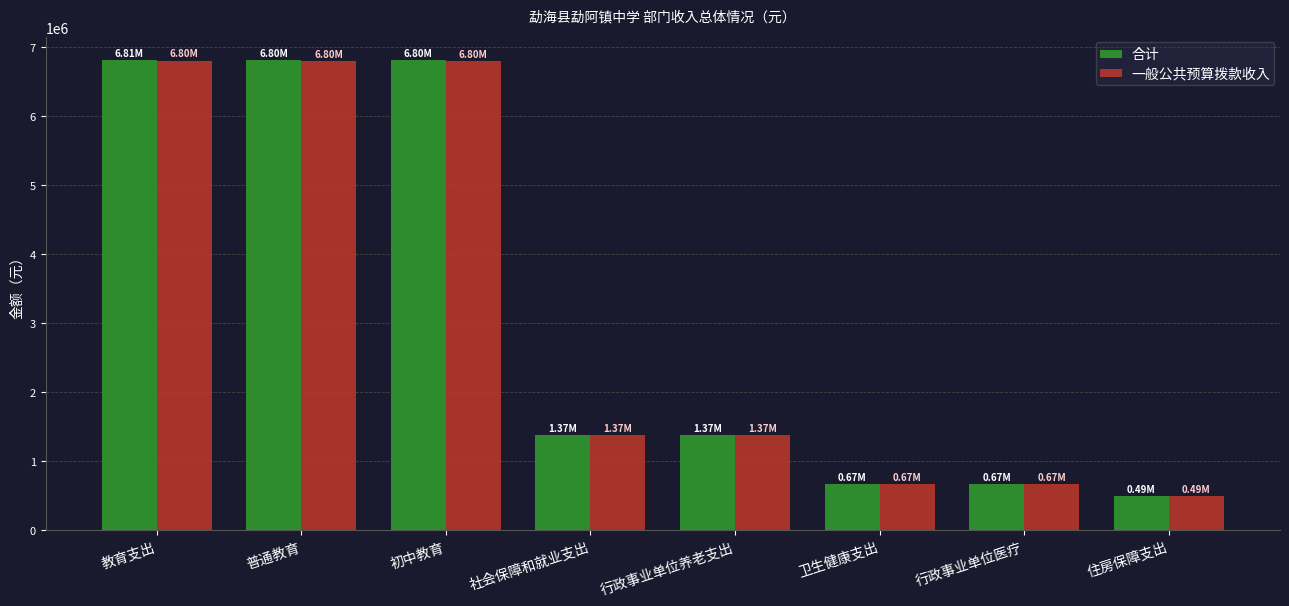

Which series changed the most between 教育支出 and 行政事业单位养老支出?

合计